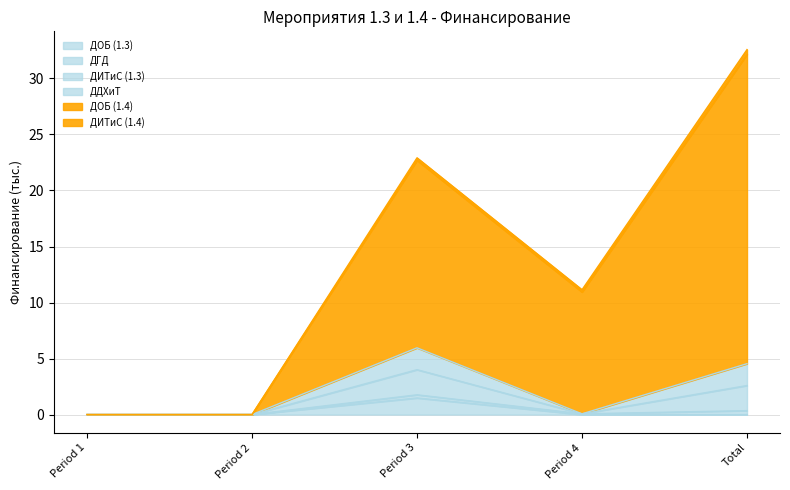

True or false: ДГД and ДИТиС (1.3) cross at least once.

False